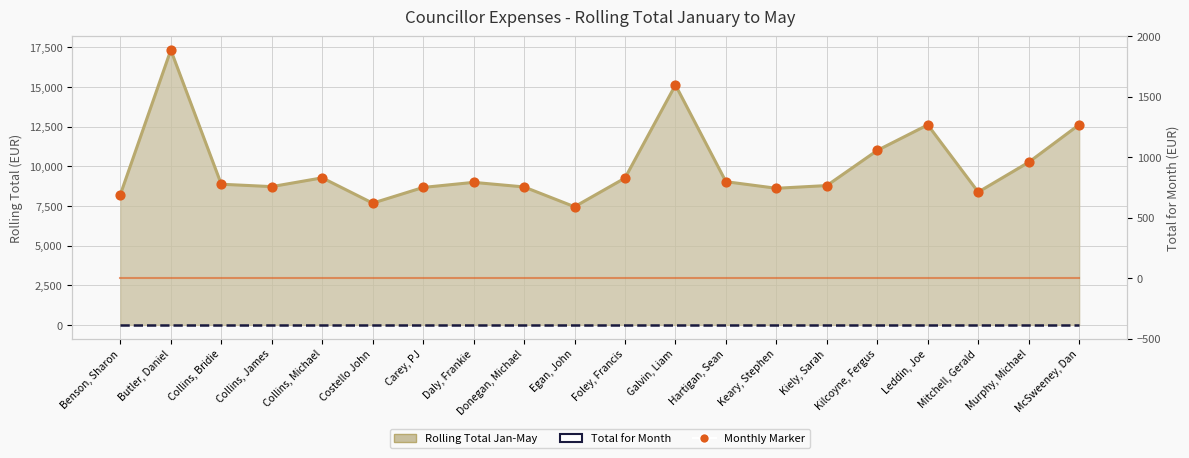

Which series reaches the maximum Y coordinate?

Rolling Total Jan-May